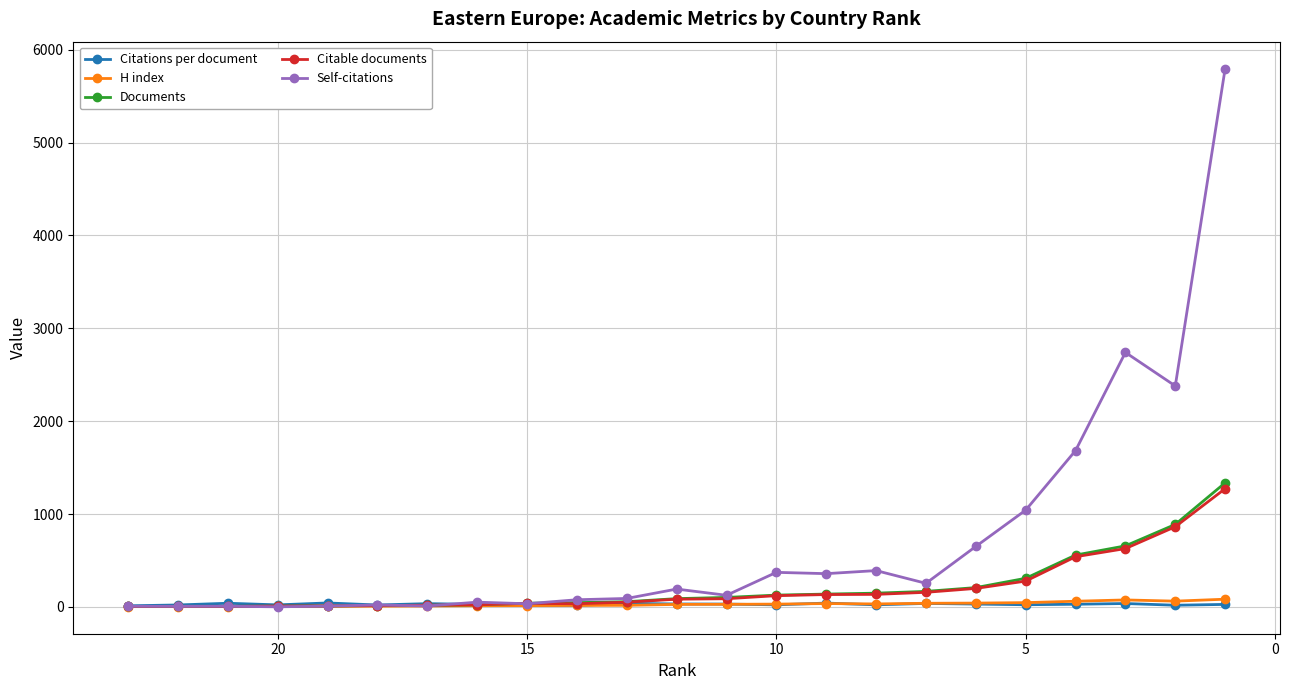

How many lines are shown in the chart?

5